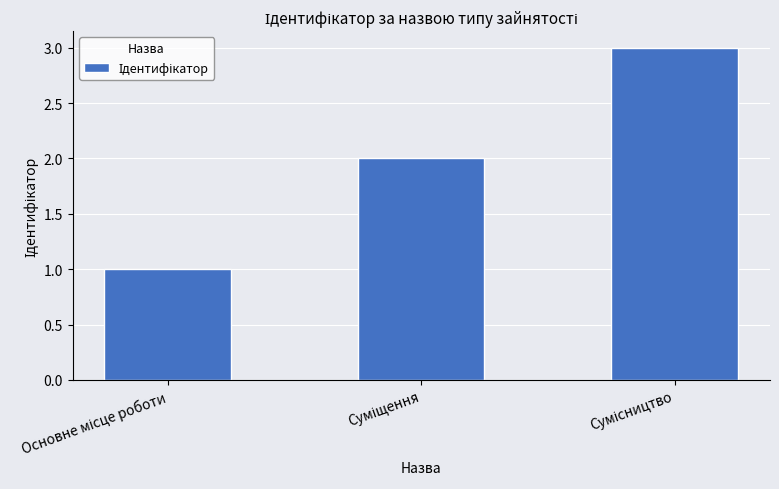

What is the sum of all values?

6